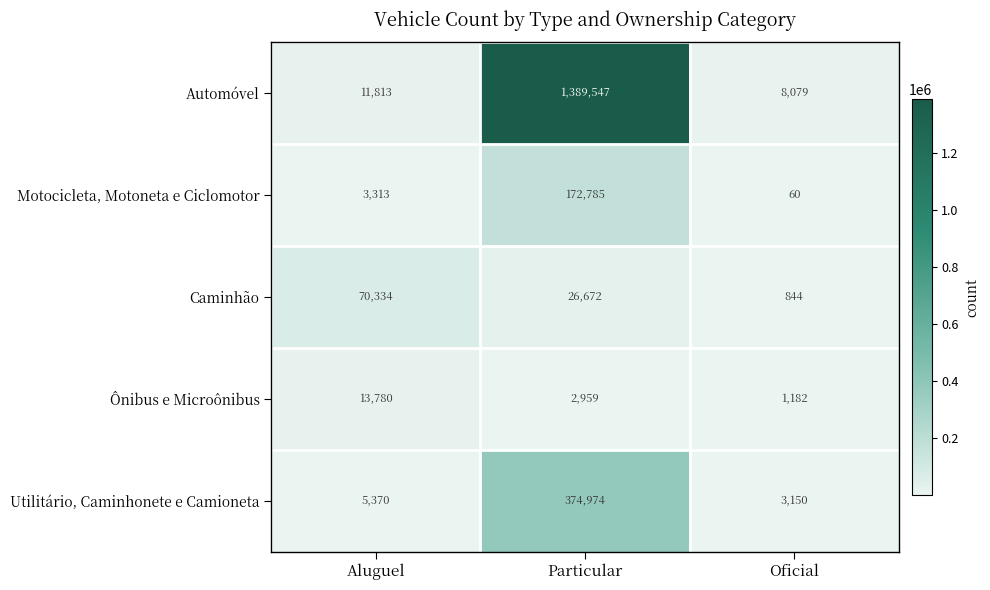

At which label does Ônibus e Microônibus first exceed 2959?

Aluguel